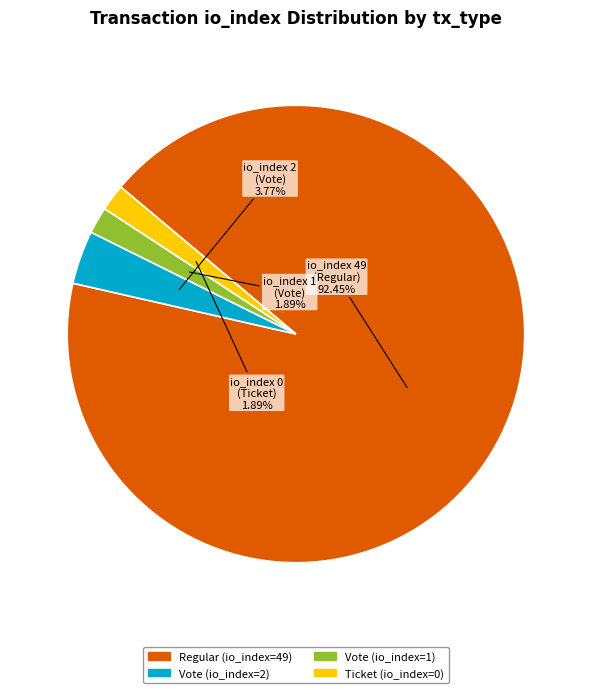

How many slices are in this pie chart?

4